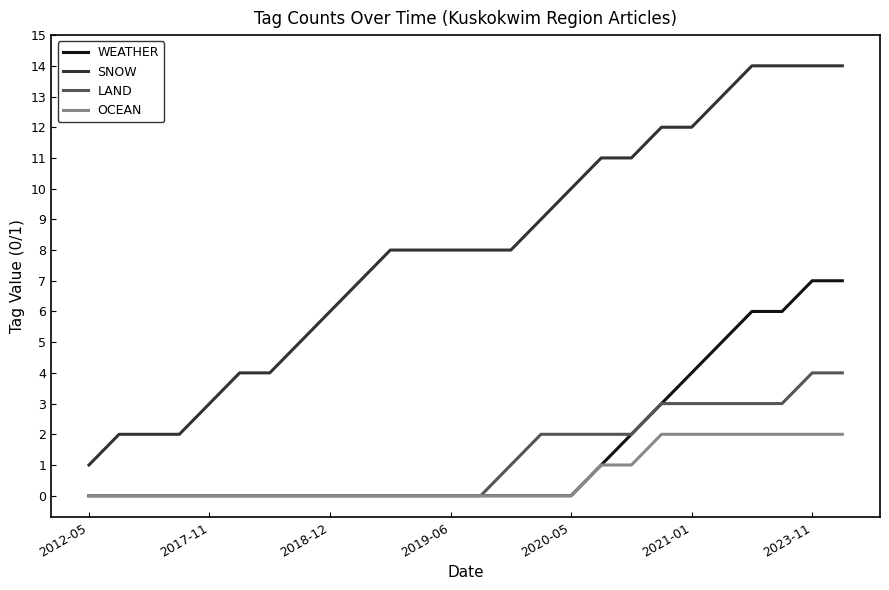

Rank the series by their maximum value, from lowest to highest.

OCEAN, LAND, WEATHER, SNOW